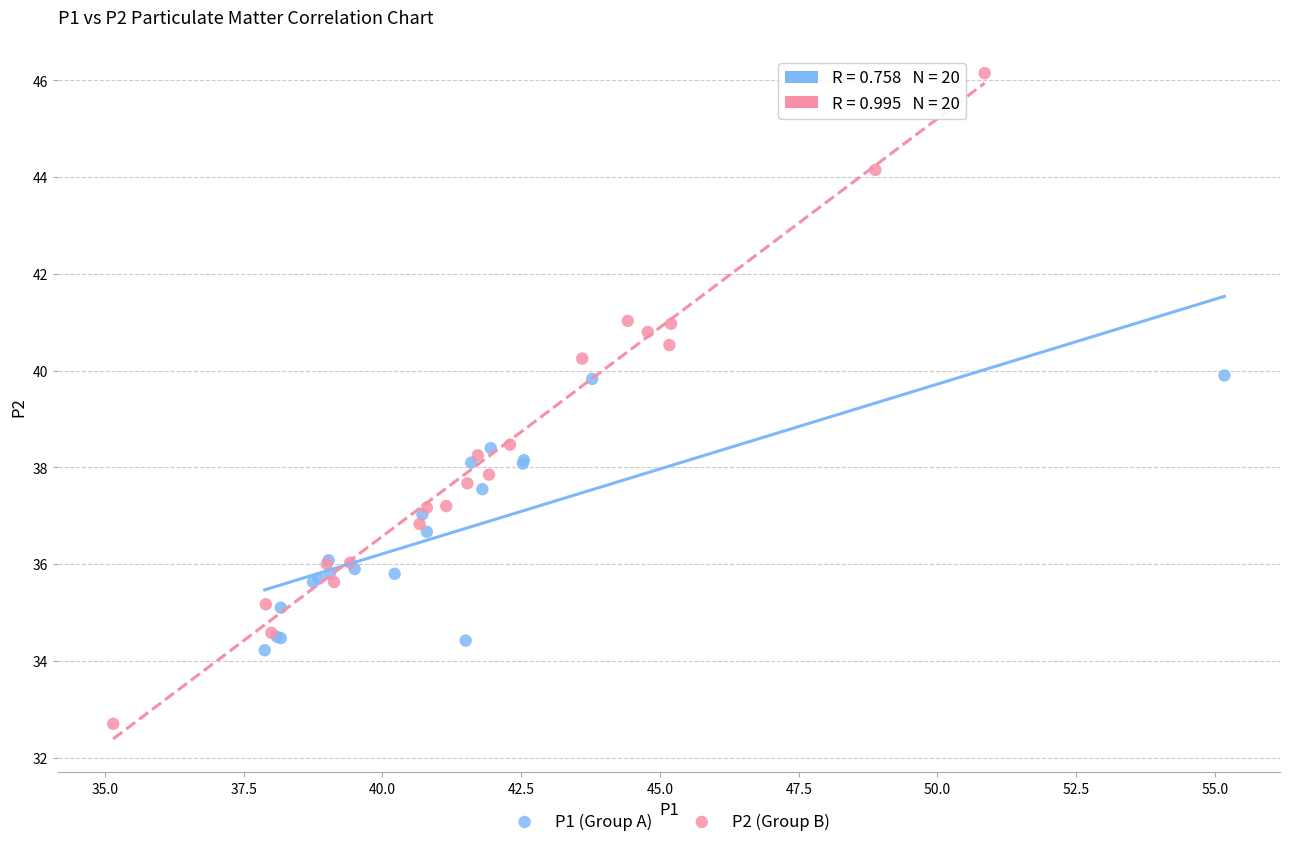

Which series reaches the maximum Y coordinate?

P2 (Group B)